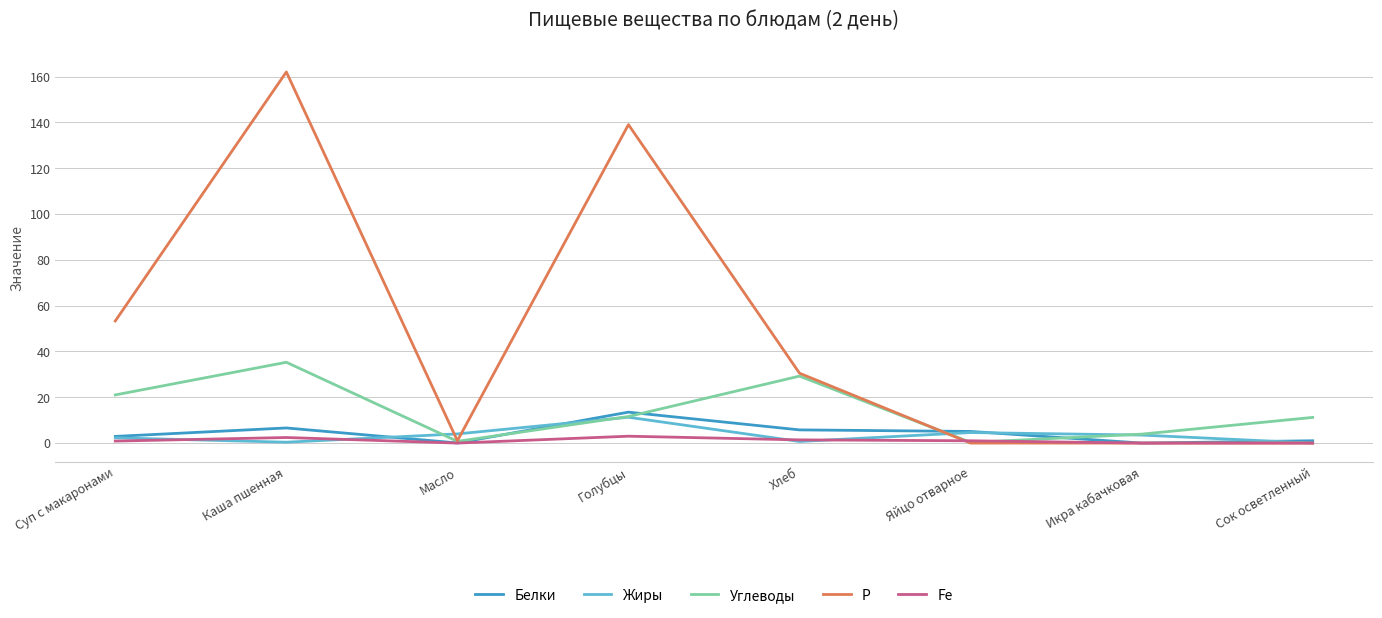

The value of Углеводы at Каша пшенная is 35.3. True or false?

True